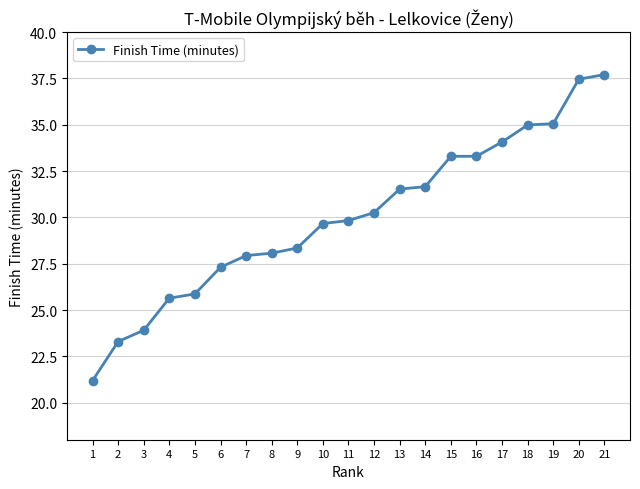

What is the change in value from 6 to 17?

+6.8